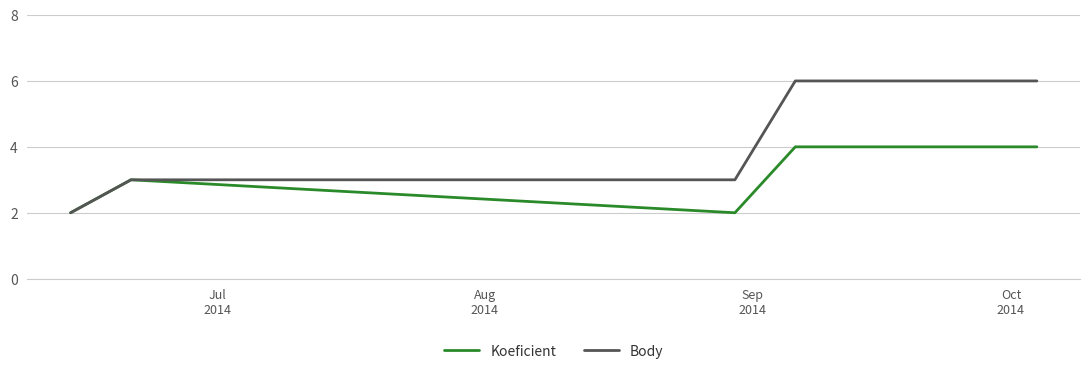

How many lines are shown in the chart?

2